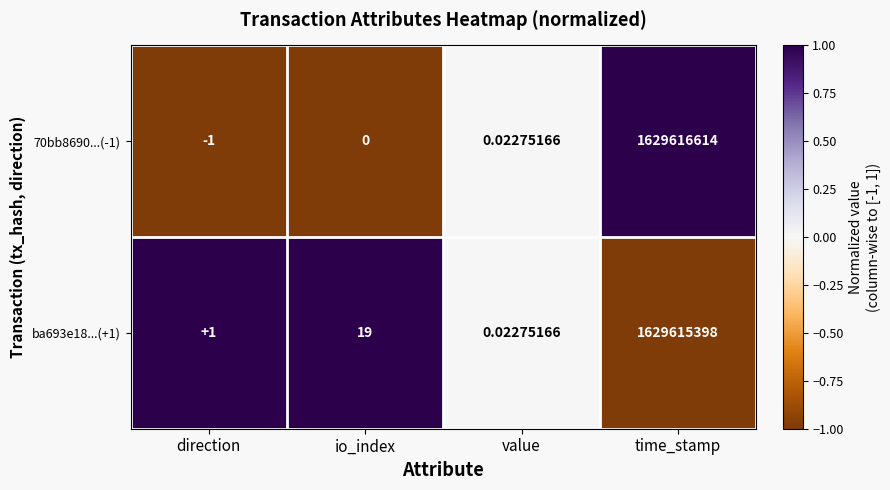

Which category has the highest value across all series?

time_stamp